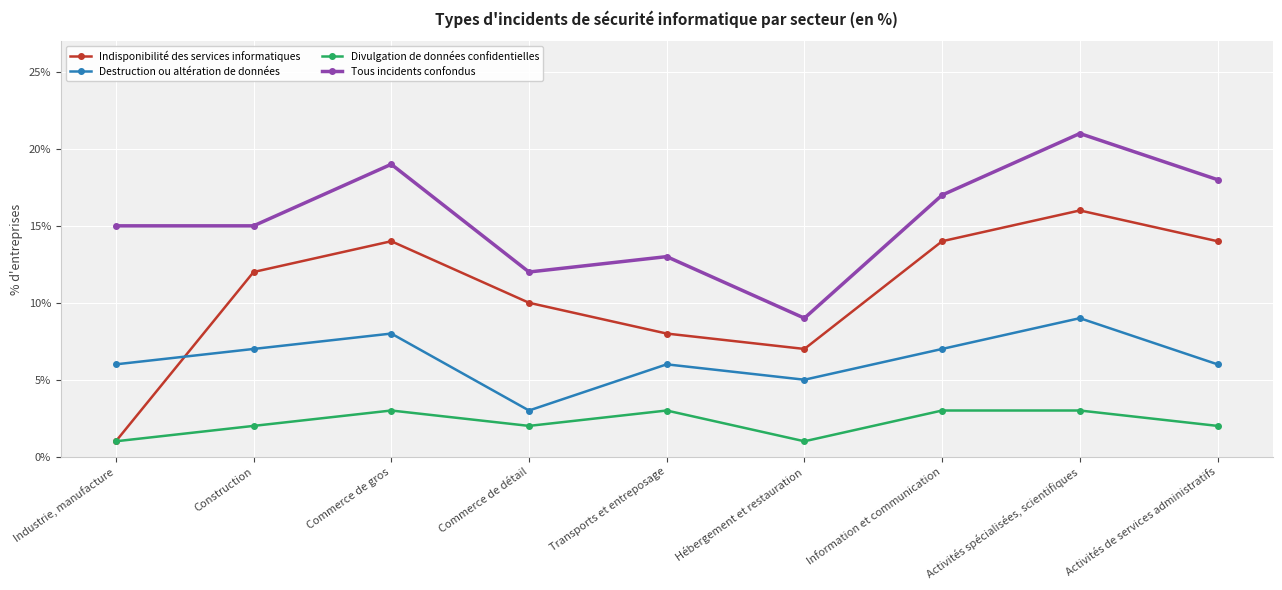

What is the average value of the Divulgation de données confidentielles series?

2